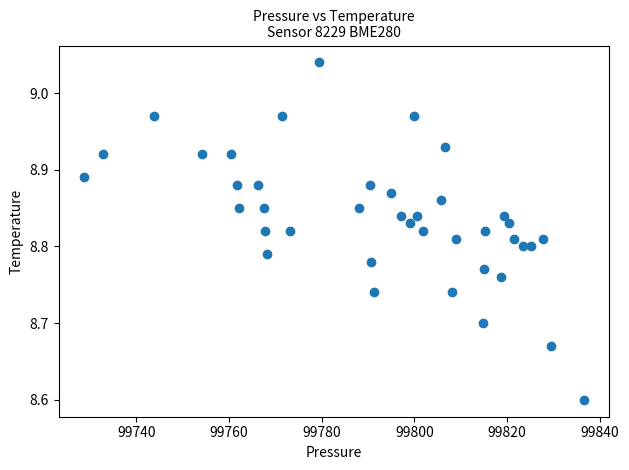

What is the range of Y values (max minus min)?

0.4